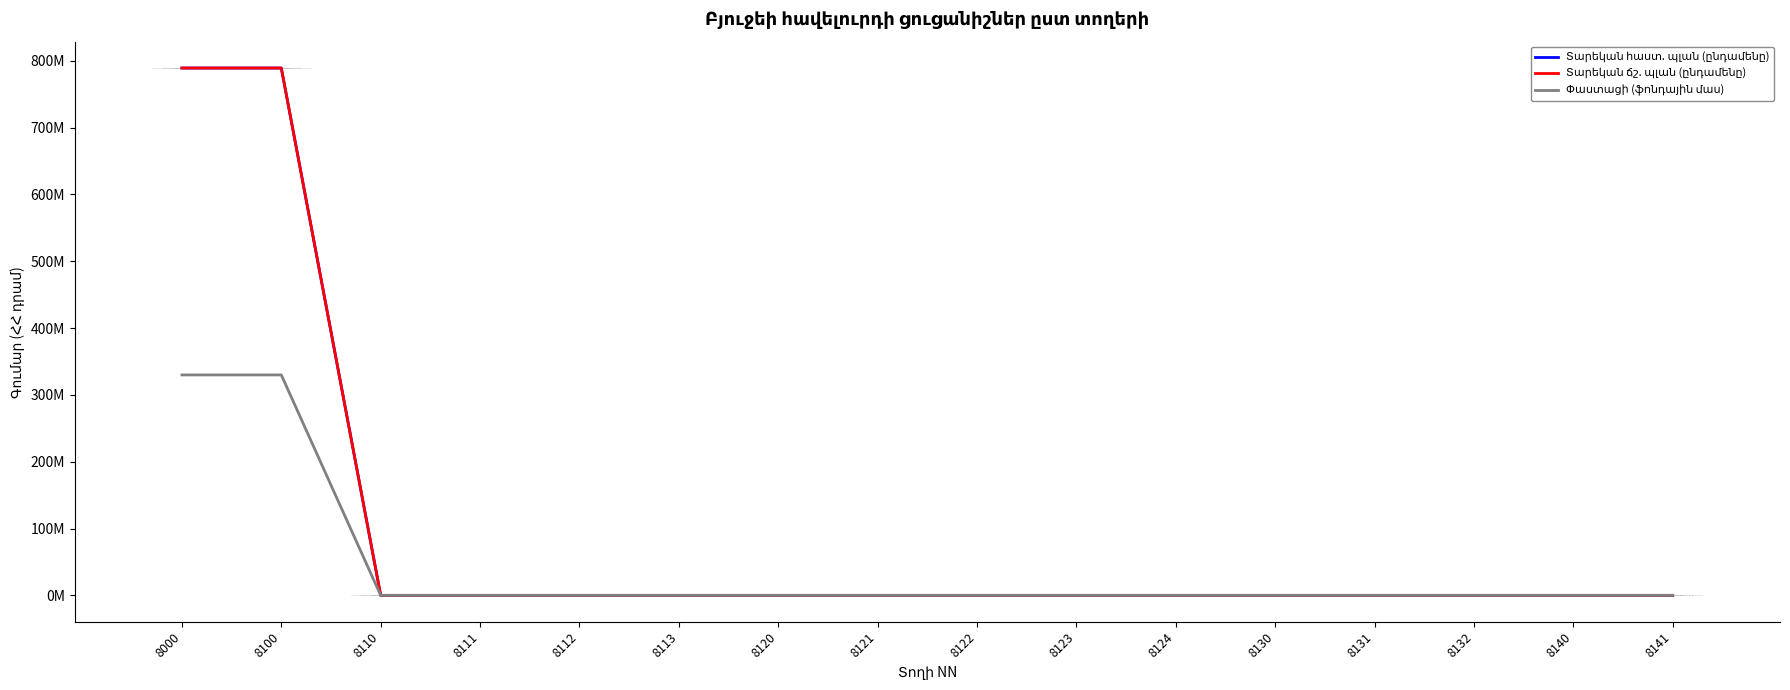

At which category is the sum across all series the highest?

8000